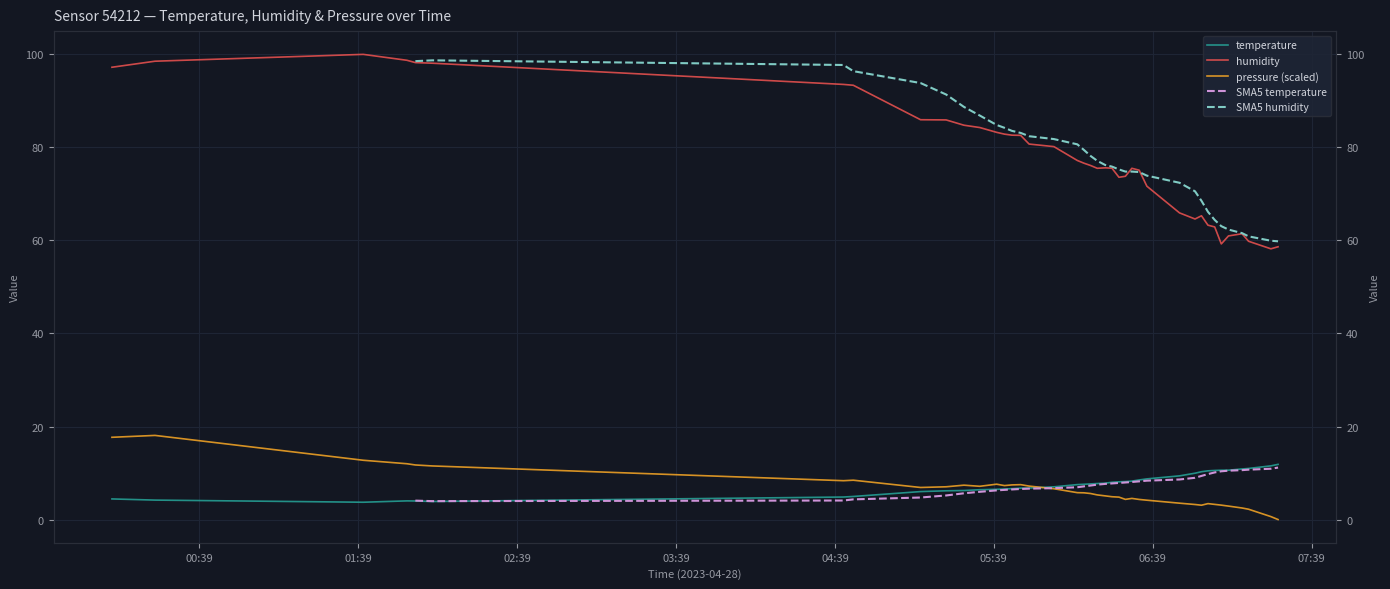

True or false: temperature and pressure_scaled cross at least once.

True